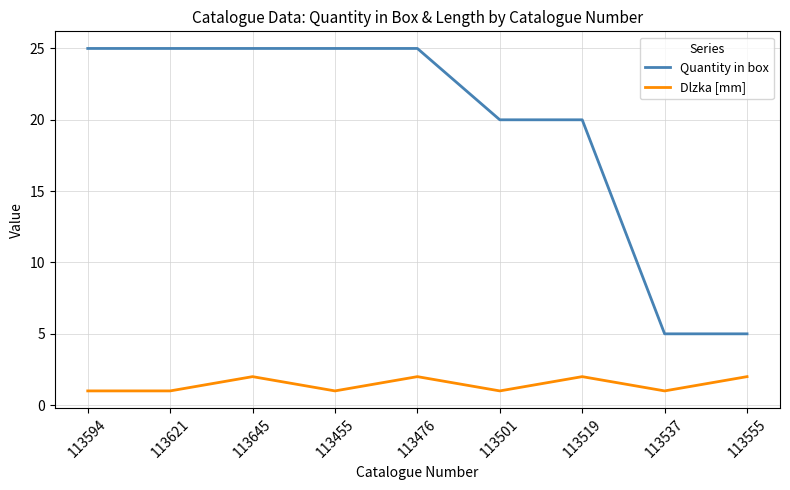

What is the highest value of the Quantity in box series?

25